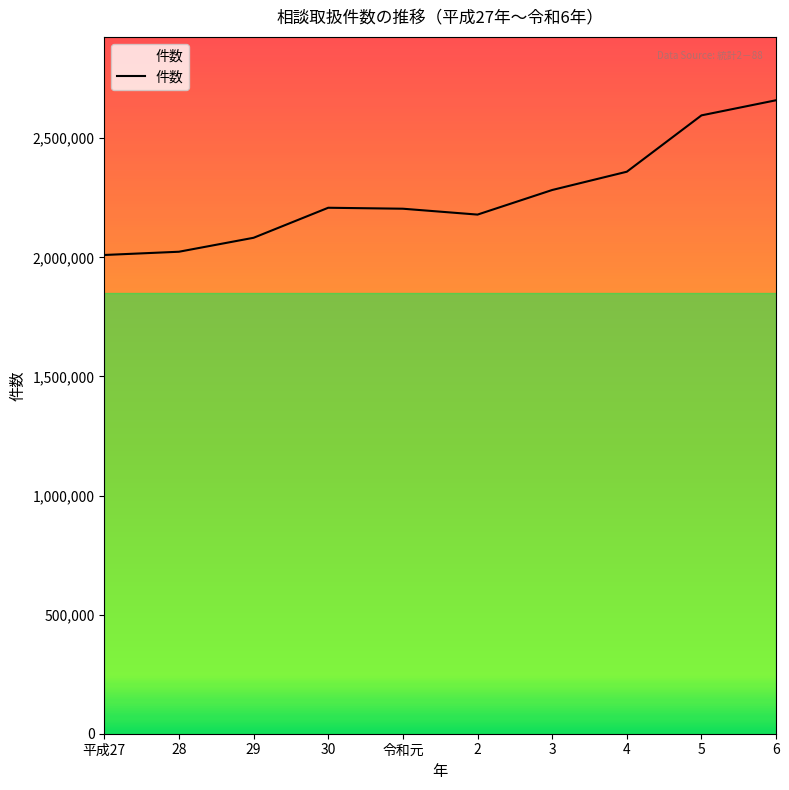

True or false: the data shows 2208299 at 30.

True